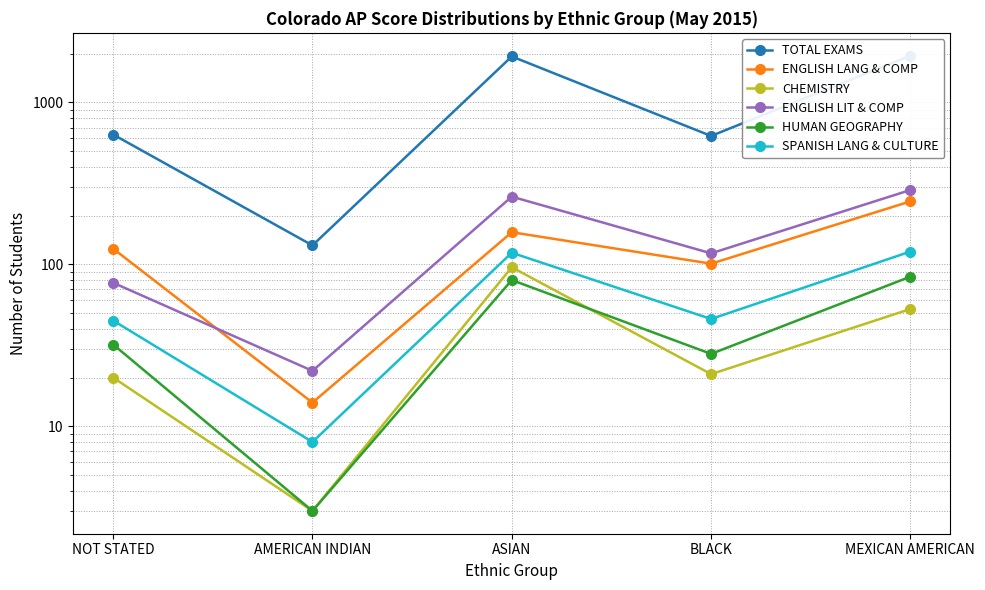

At which category does SPANISH LANG & CULTURE reach its first local peak?

ASIAN